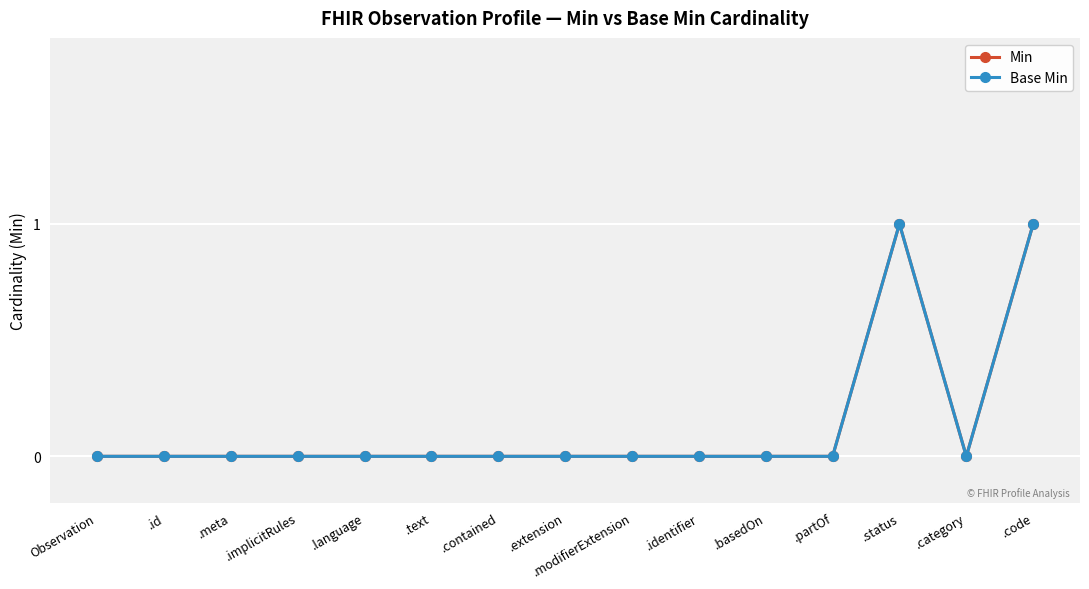

Does the chart have visible grid lines?

Yes